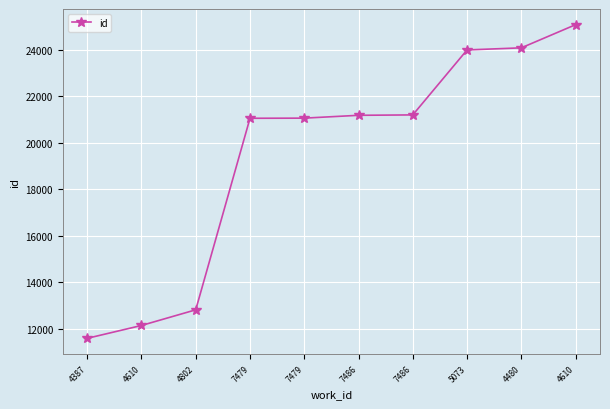

How many lines are shown in the chart?

1